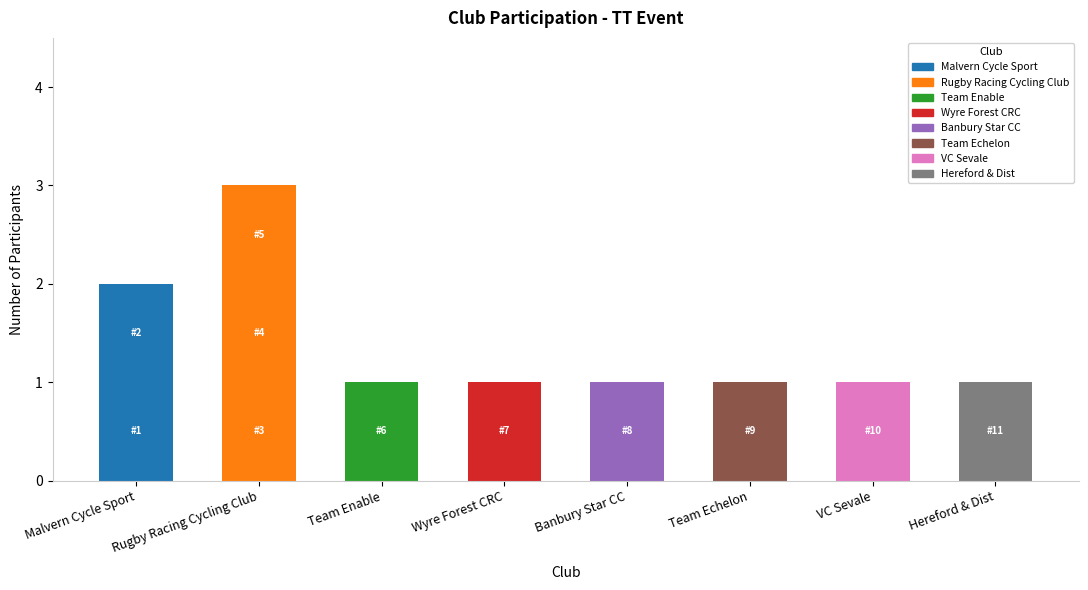

What is the value of the 5th bar from the left?

1